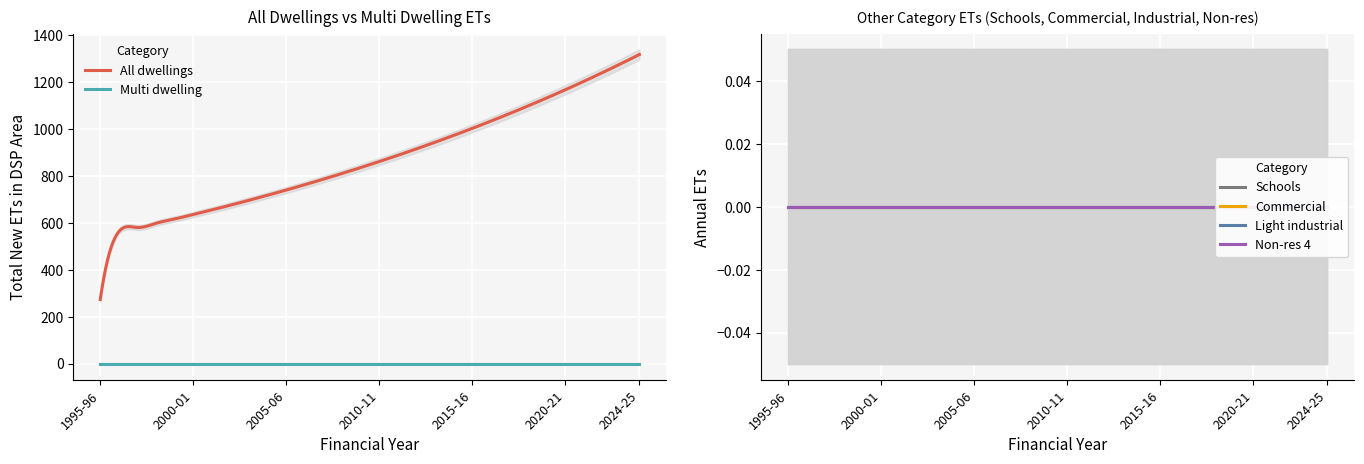

What is the total value across all series at 2019-20?

1132.8